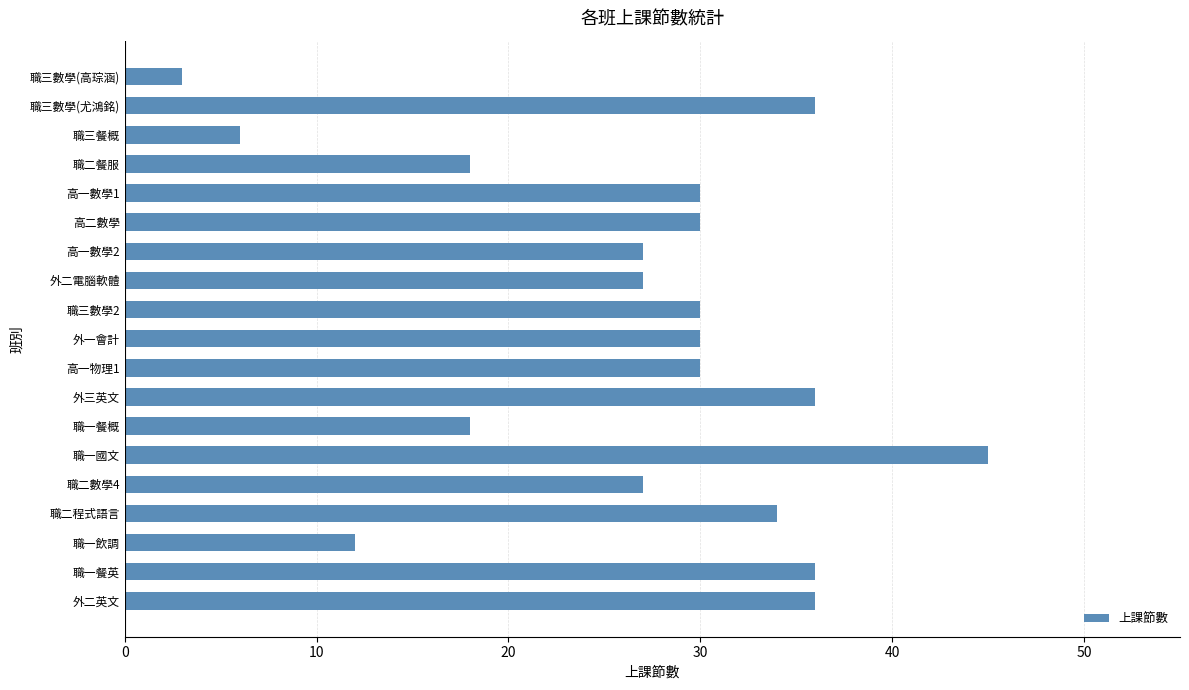

How many series are shown in this chart?

1